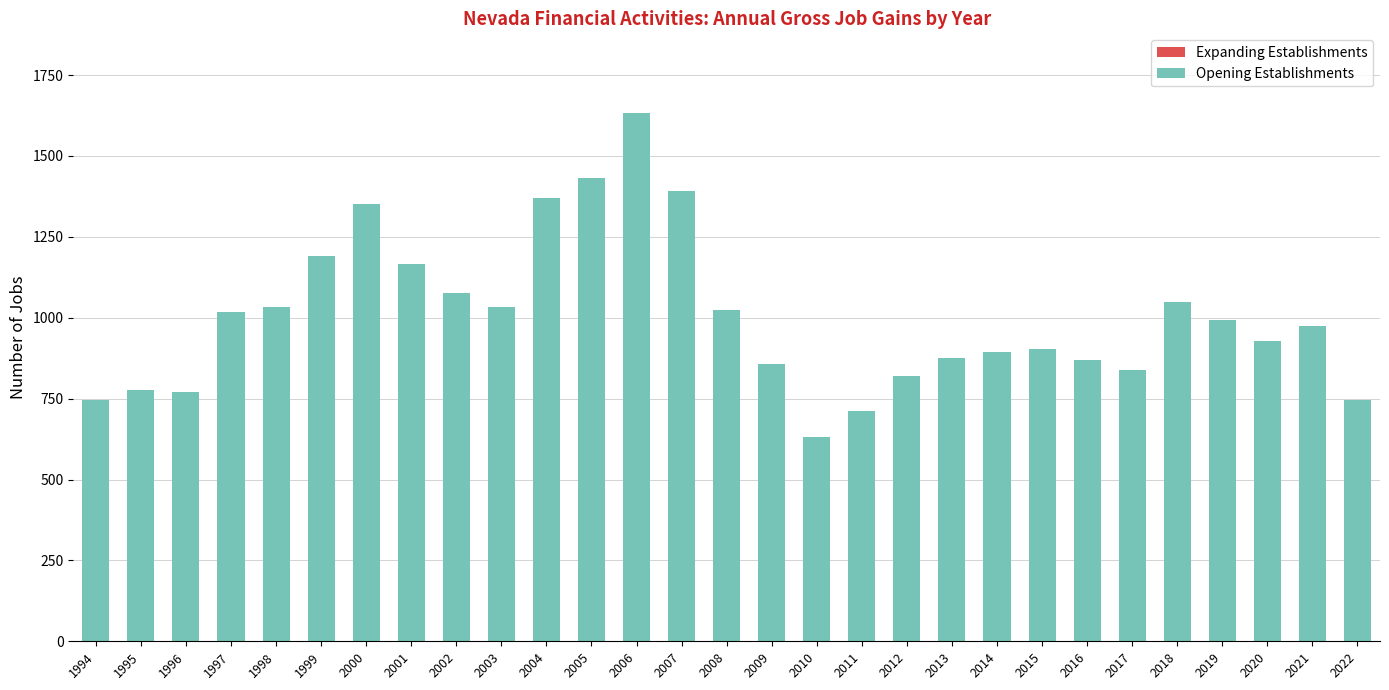

What is the value of the 19th bar from the left?

821